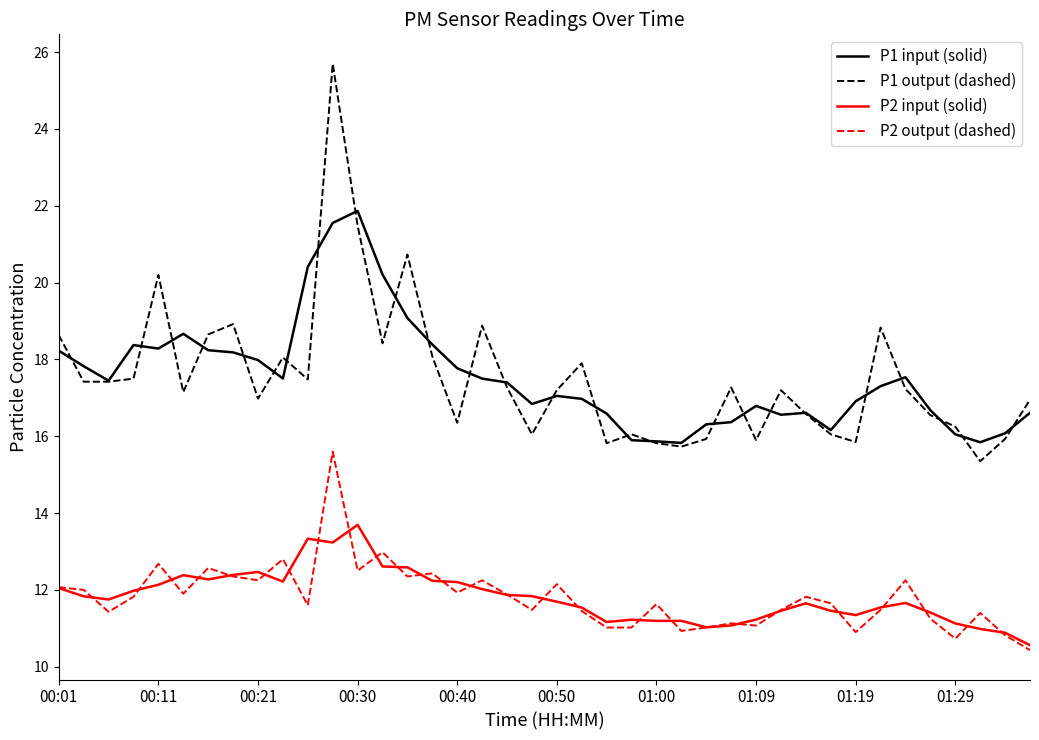

What is the maximum value shown in the chart?

25.7